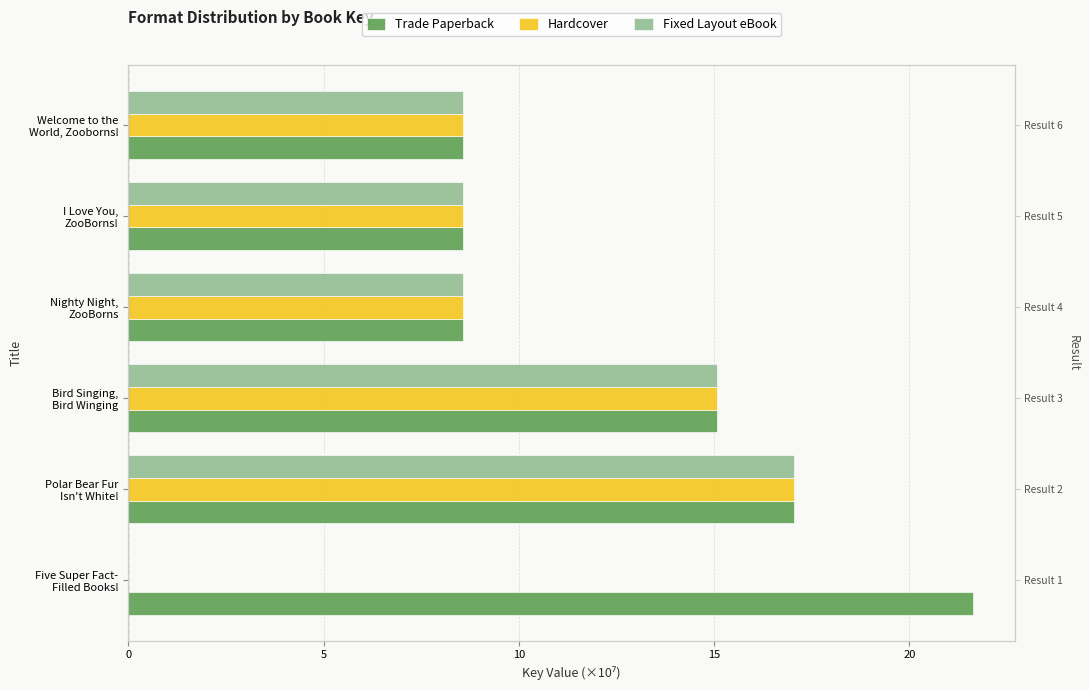

The Hardcover series shows 26.6 at Polar Bear Fur Isn't White!. True or false?

False